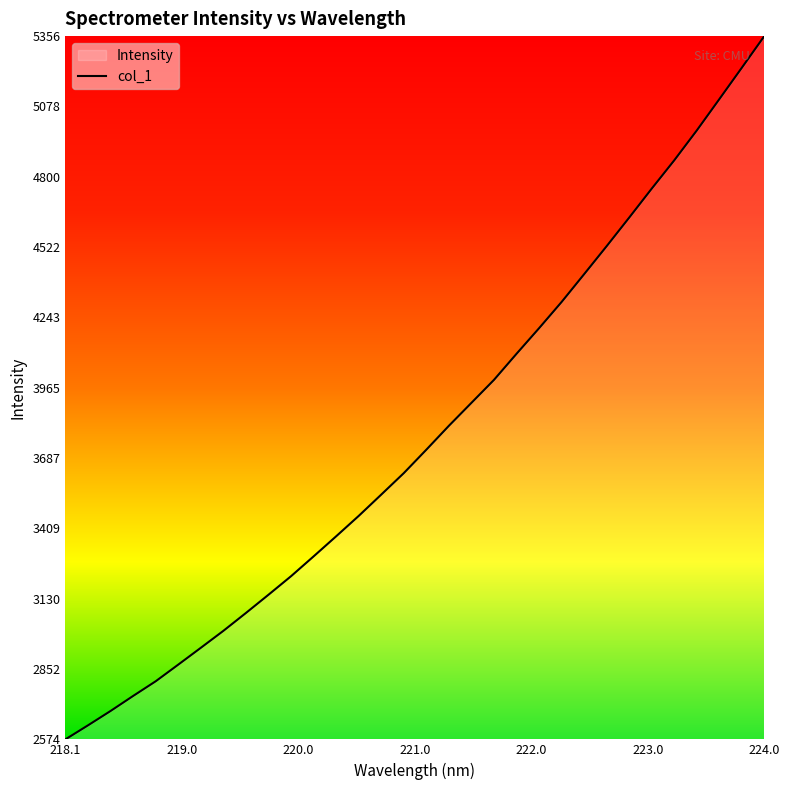

What is the approximate value at 224.0?

5356.7